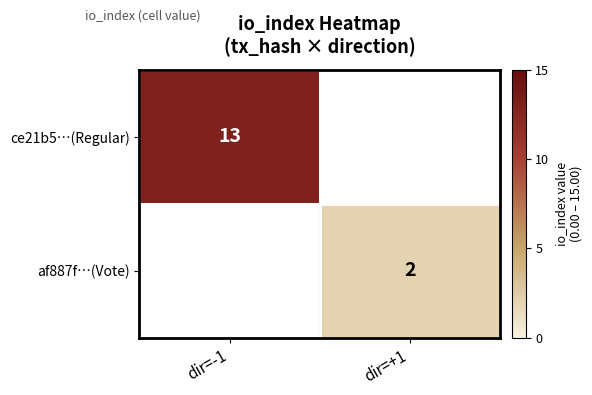

The ce21b5…(Regular) series shows 13 at dir=-1. True or false?

True